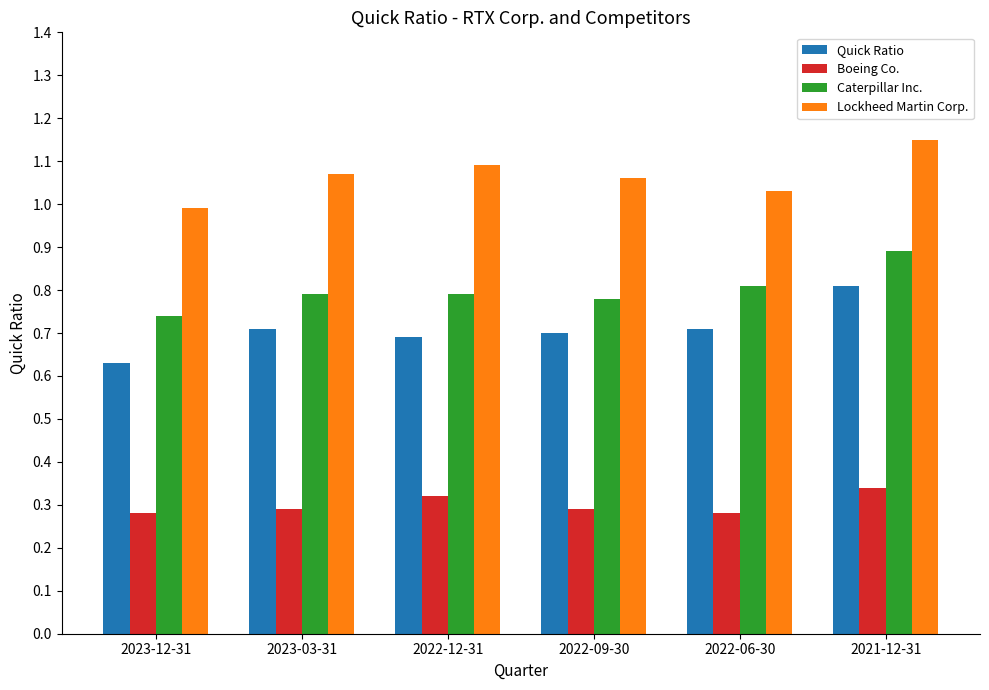

Count the Quick Ratio values in the range 0 to 1.

6